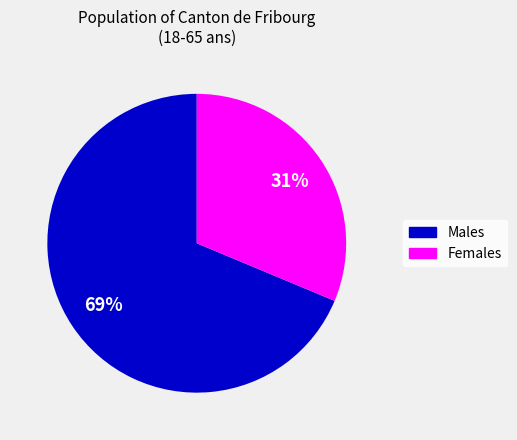

Which has a higher value, Females or Males?

Males